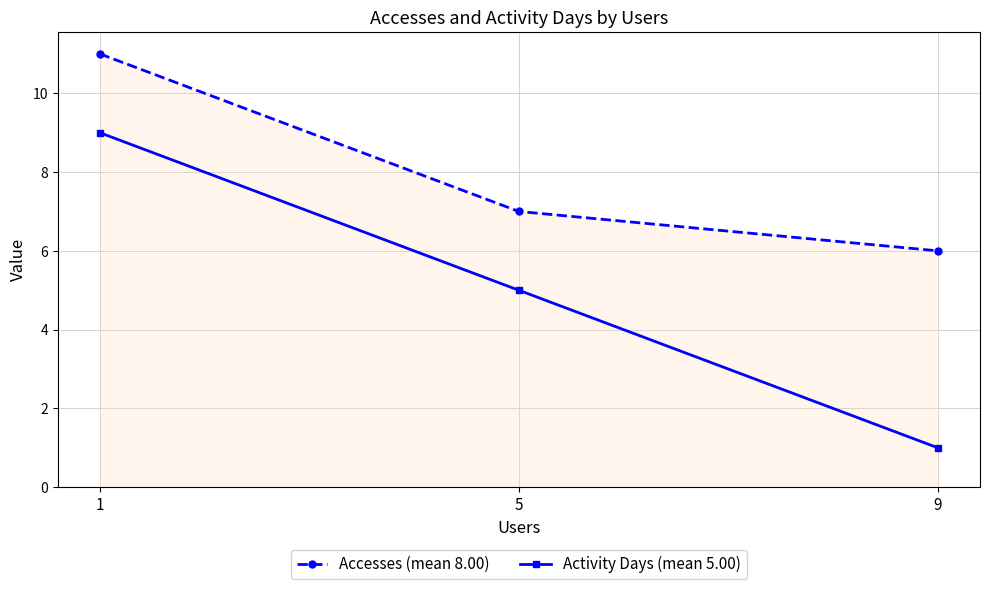

What is the sum of all Activity Days (mean 5.00) values?

15